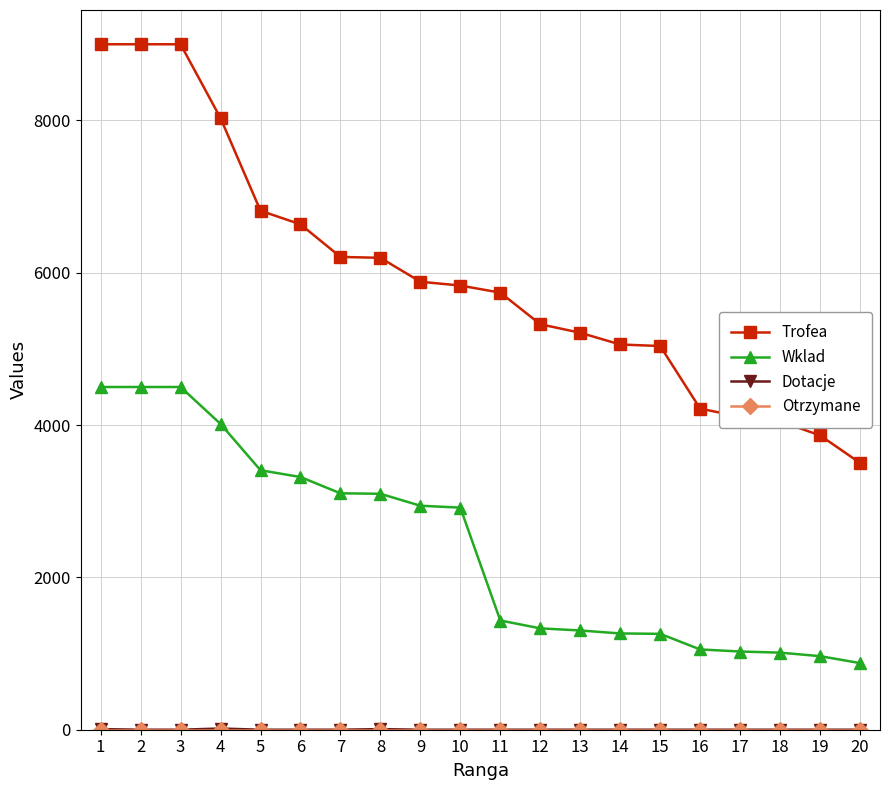

True or false: Trofea and Wklad cross at least once.

False